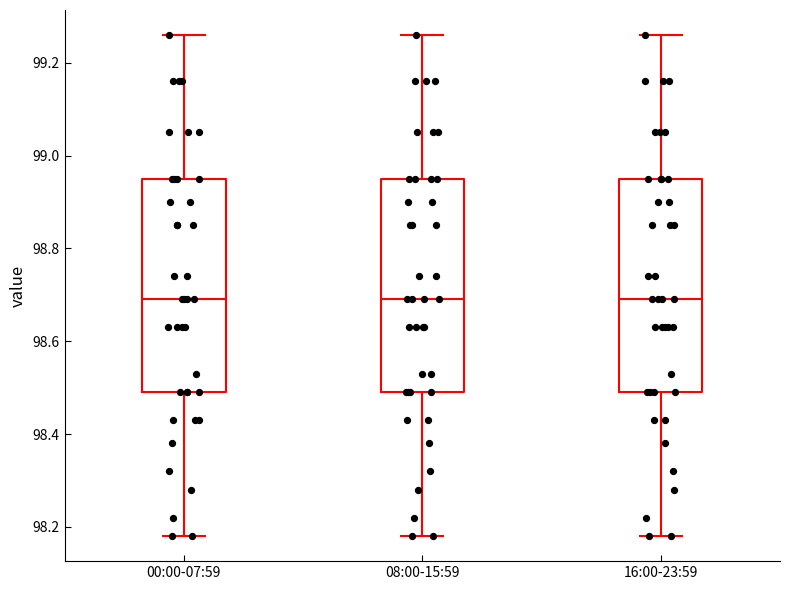

Reading left to right, transcribe this box plot: for each box, give where its median line is, the range the box spans, and where its two whiskers end, as read against the y-axis. The values are not printed on the chart, so give them approximately, as read against the axis.

00:00-07:59: median 98.70, box 98.50 to 98.96, whiskers 98.18 to 99.26
08:00-15:59: median 98.70, box 98.50 to 98.96, whiskers 98.18 to 99.26
16:00-23:59: median 98.70, box 98.50 to 98.96, whiskers 98.18 to 99.26